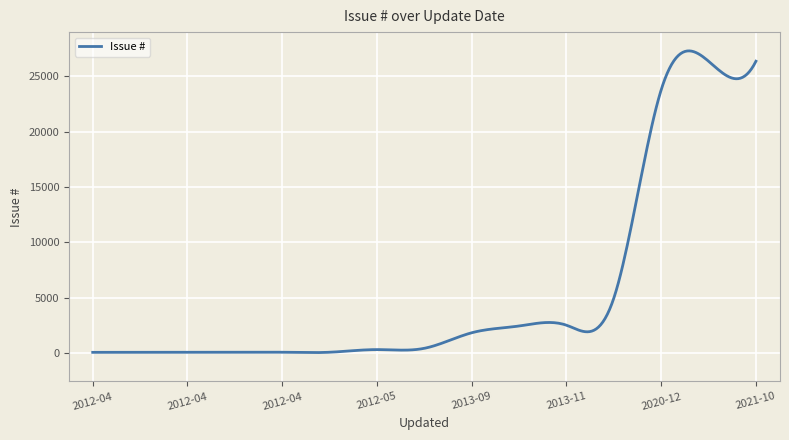

What is the maximum value shown in the chart?

27287.5